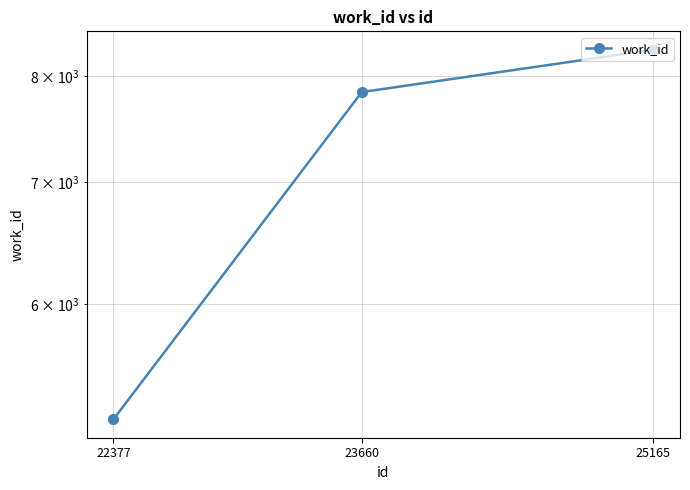

What is the average value?

7101